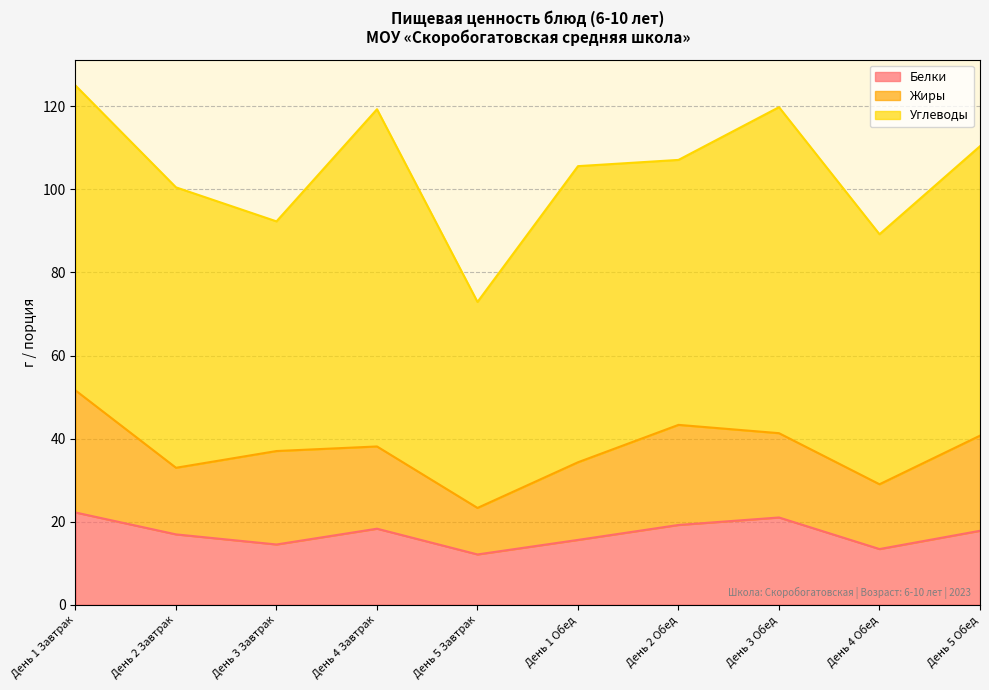

At which label is Углеводы closest to 65?

День 2 Обед